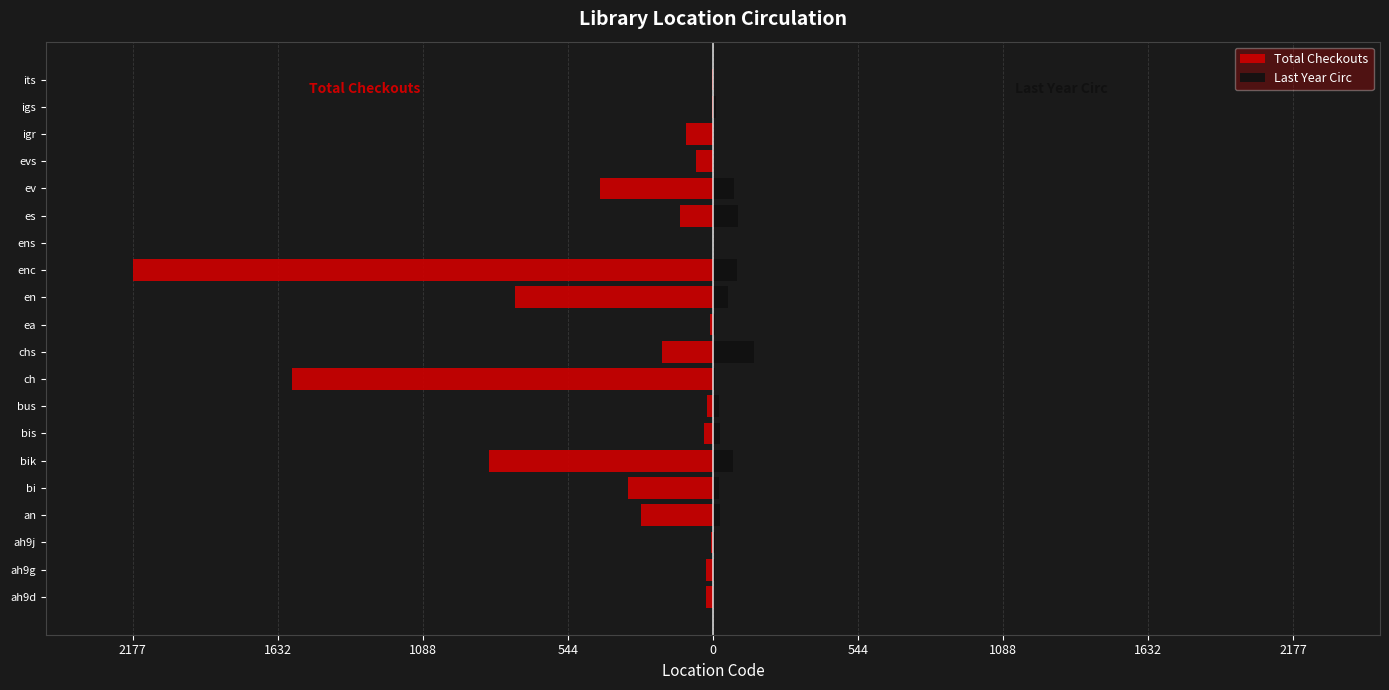

Which series has the largest range (max minus min)?

Total Checkouts